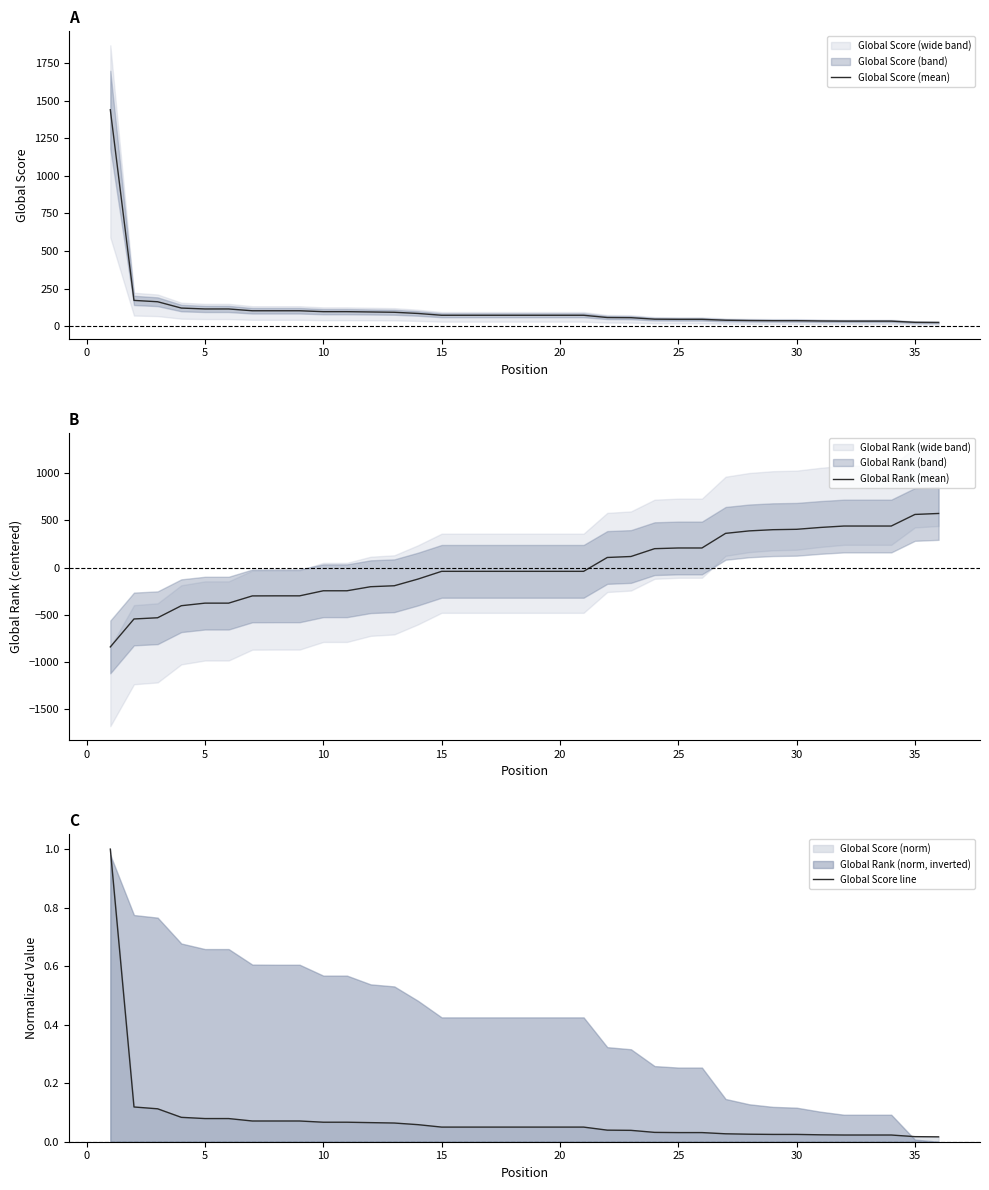

What is the minimum value for Global Rank (mean)?

-839.5